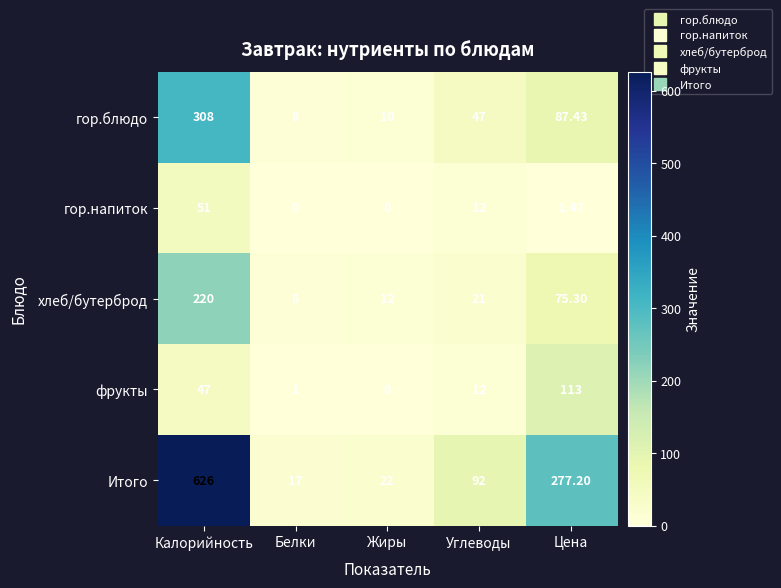

Which series has the widest spread of values?

Итого